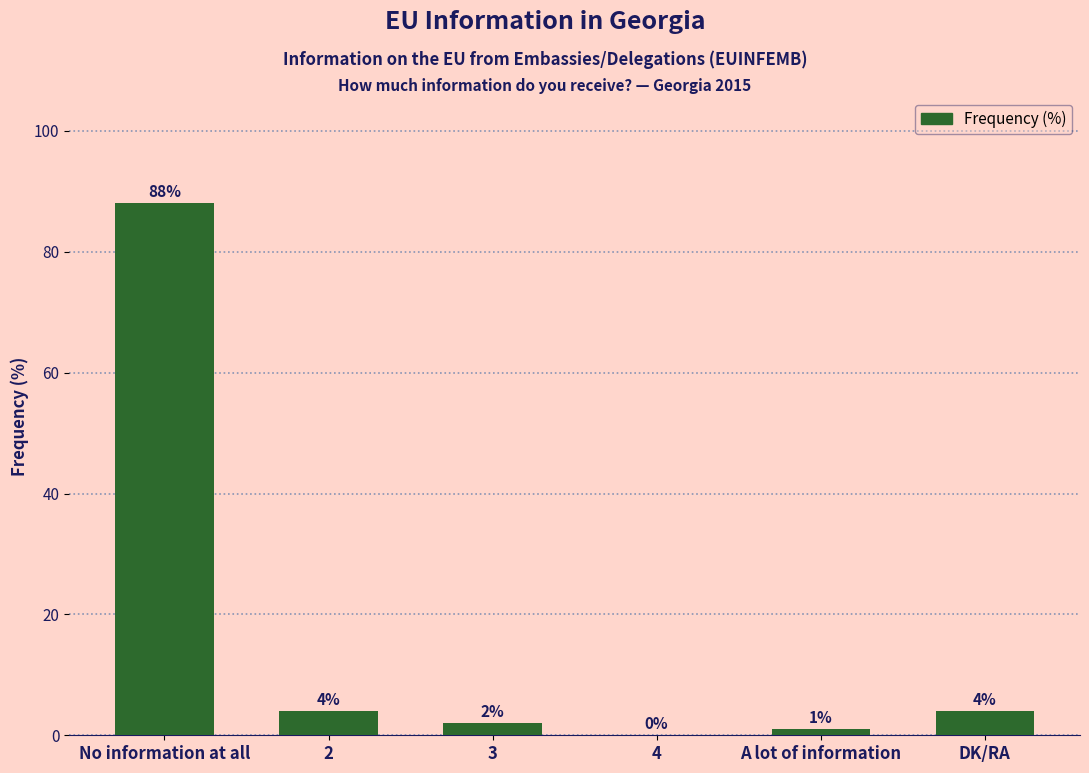

What is the ratio of the value at 3 to the value at A lot of information?

2.0